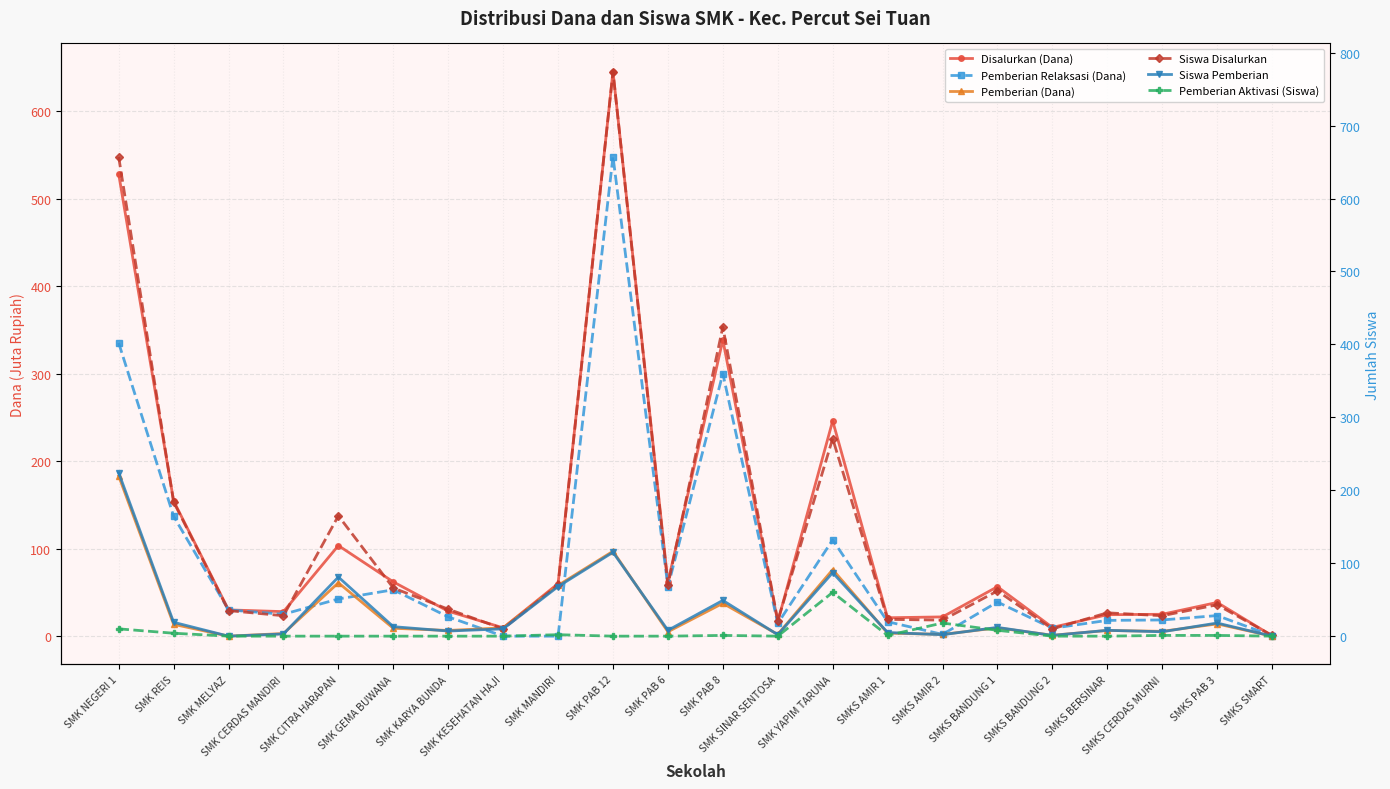

What is the total value across all series at SMK PAB 8?

1150.0